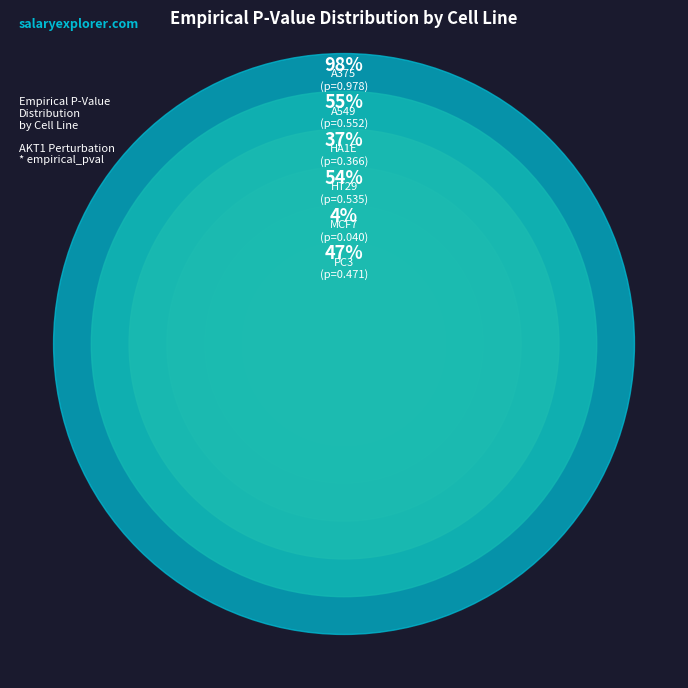

What percentage is NOT represented by HT29?

81.8%